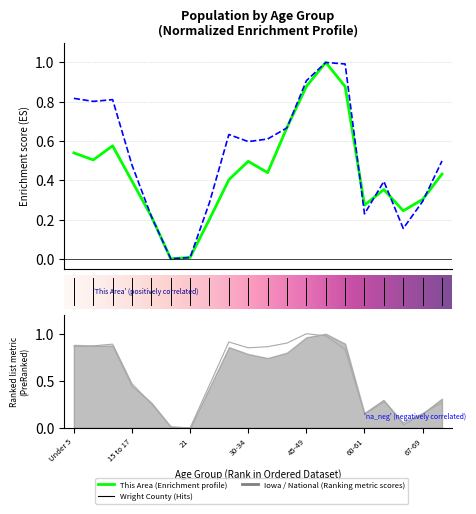

What is the difference between the iowa values at 45-49 and 30-34?

0.1